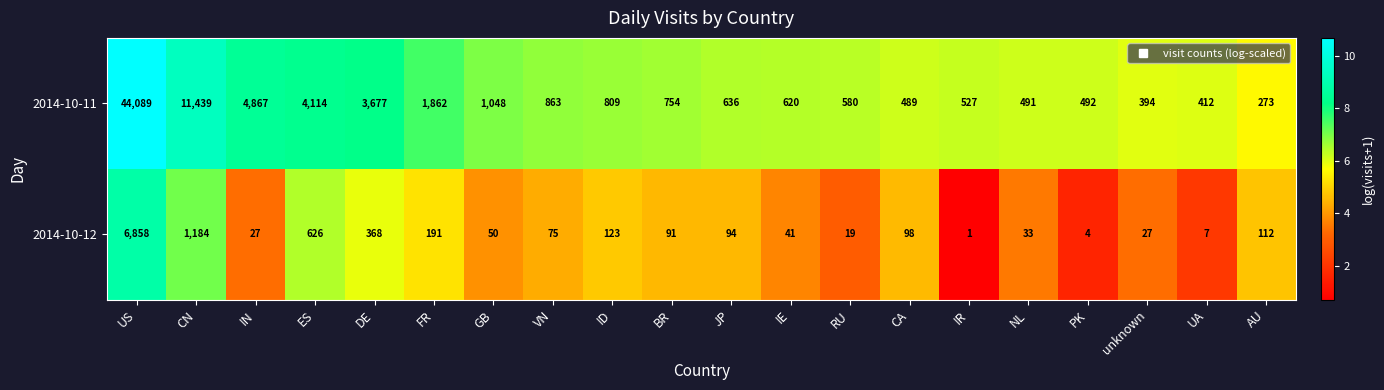

Which series has the largest total across all categories?

2014-10-11